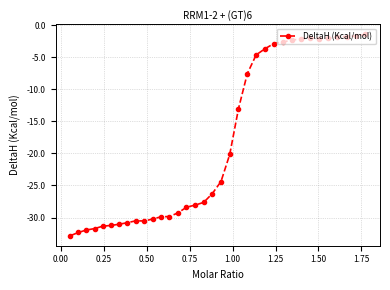

True or false: the data has more than 0 interior local peaks.

True